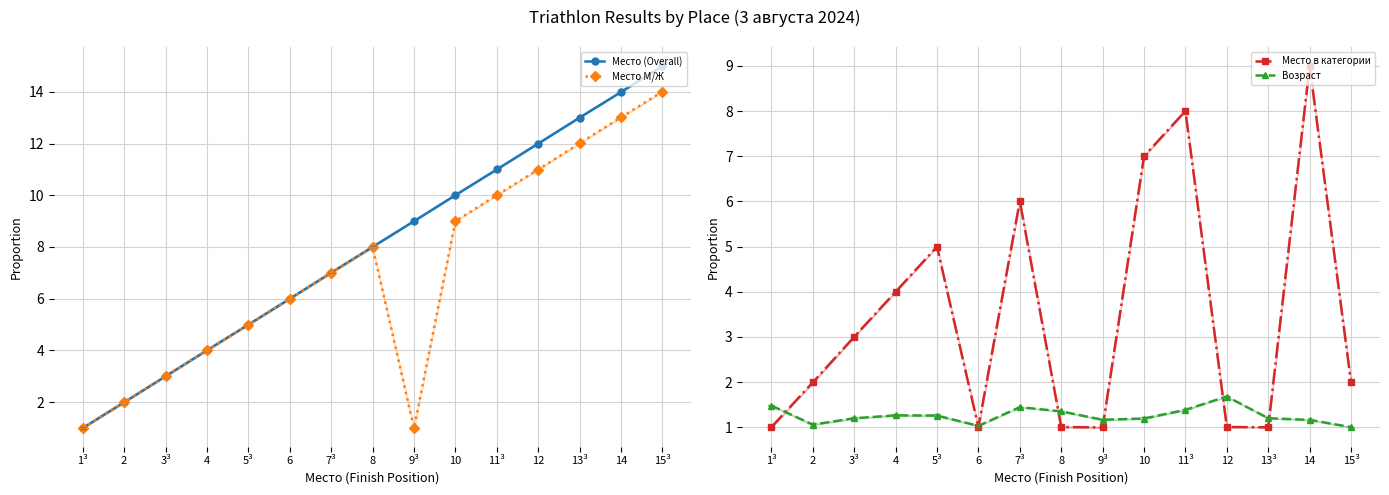

Where do Возраст and Место в категории first cross each other?

1³ and 2